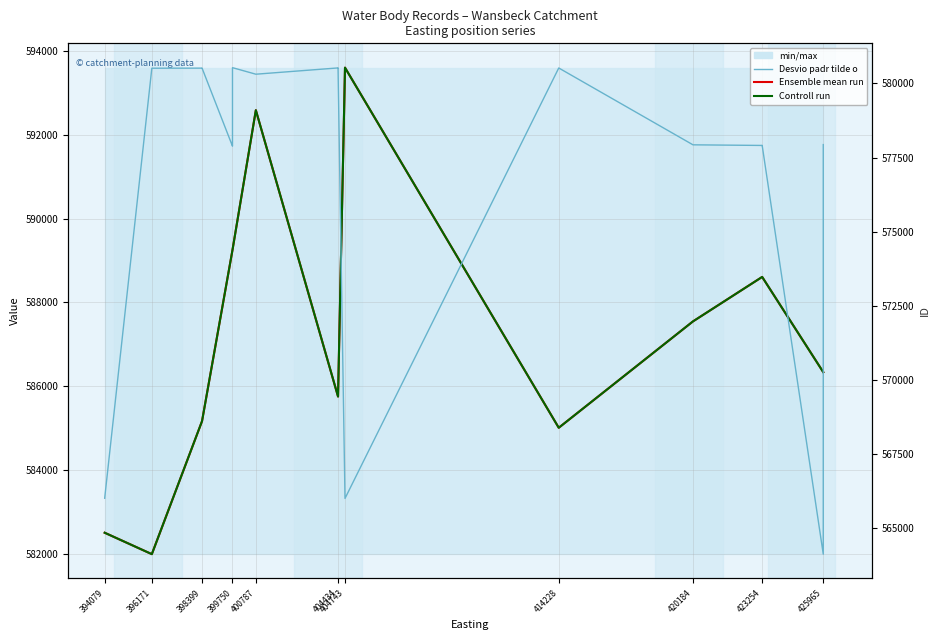

How many lines are shown in the chart?

3